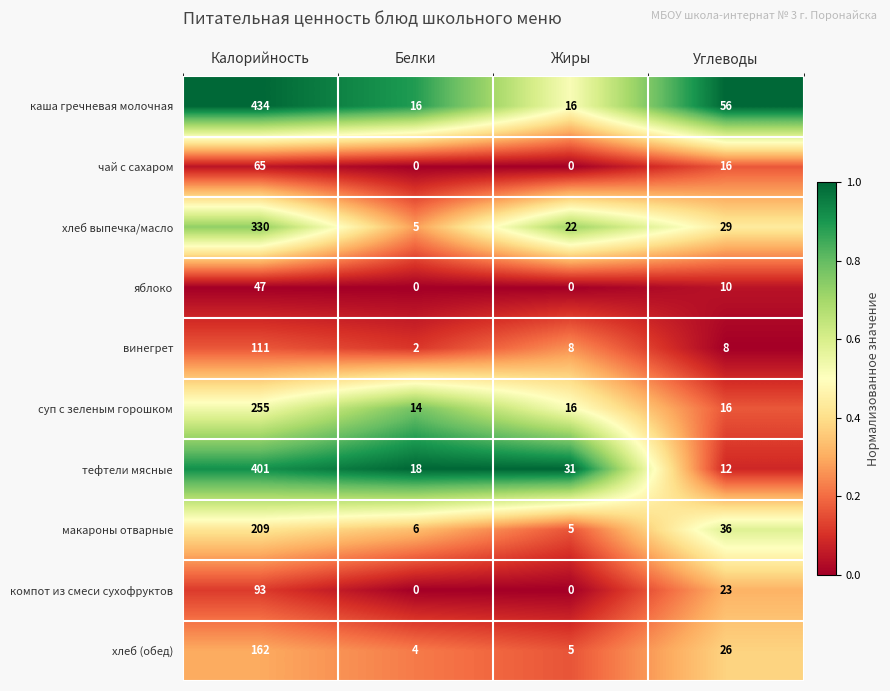

What value does the тефтели мясные series have at Жиры, to the nearest 10?

30